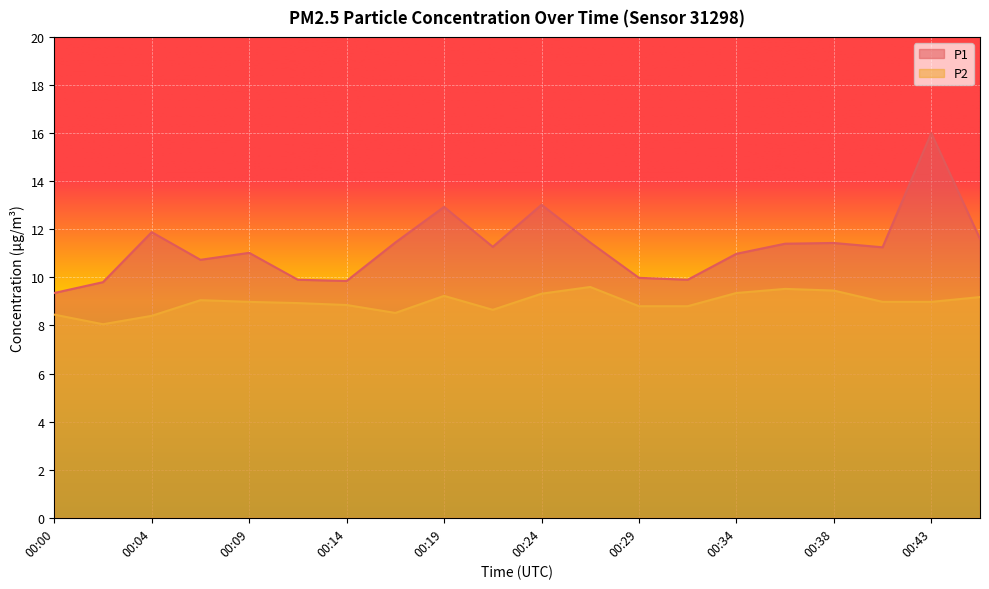

List the labels in order of P1 value, smallest first.

00:00, 00:02, 00:14, 00:12, 00:31, 00:29, 00:07, 00:34, 00:09, 00:41, 00:21, 00:36, 00:38, 00:17, 00:26, 00:46, 00:04, 00:19, 00:24, 00:43